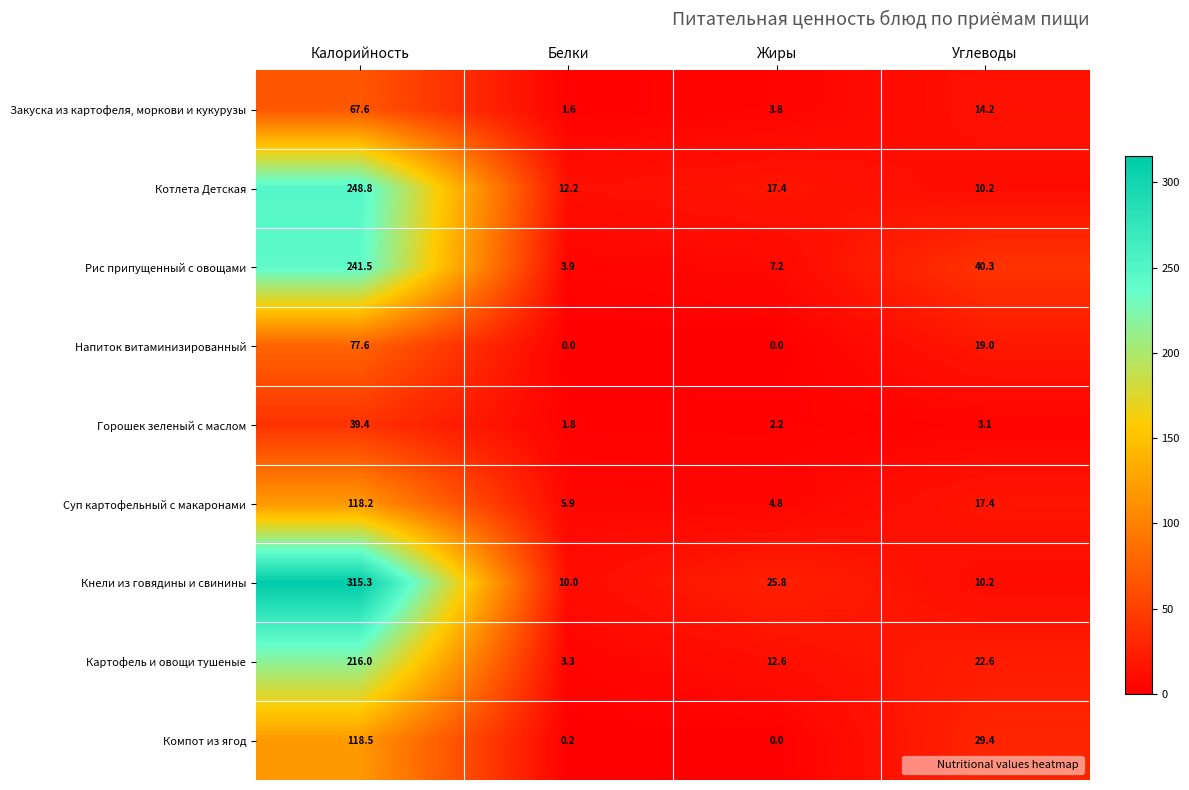

At which label is Закуска из картофеля, моркови и кукурузы closest to 34?

Углеводы